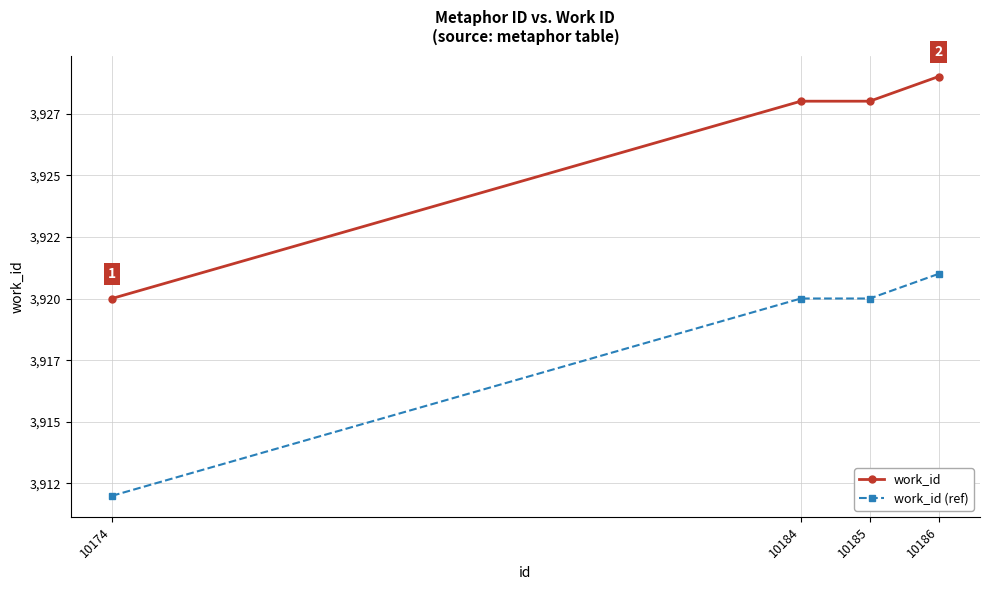

Does the chart have visible grid lines?

Yes